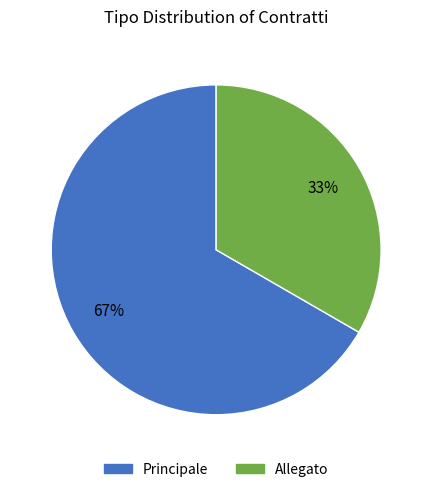

To the nearest percent, what is the average slice percentage?

50%